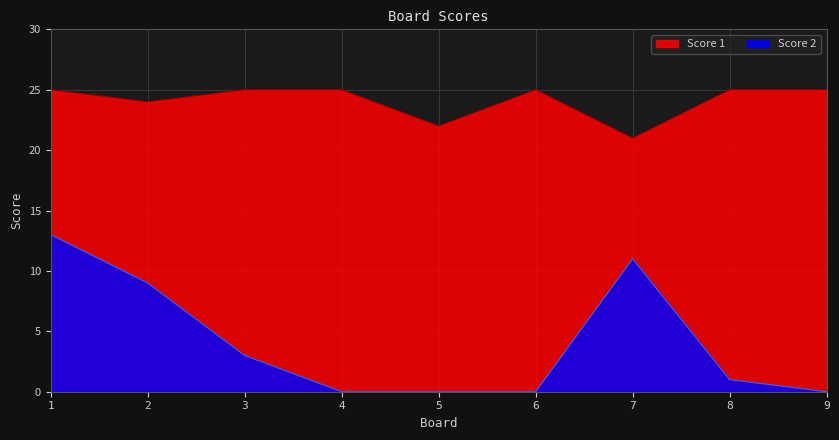

Rank the categories by Score 1 value from highest to lowest.

1, 3, 4, 6, 8, 9, 2, 5, 7